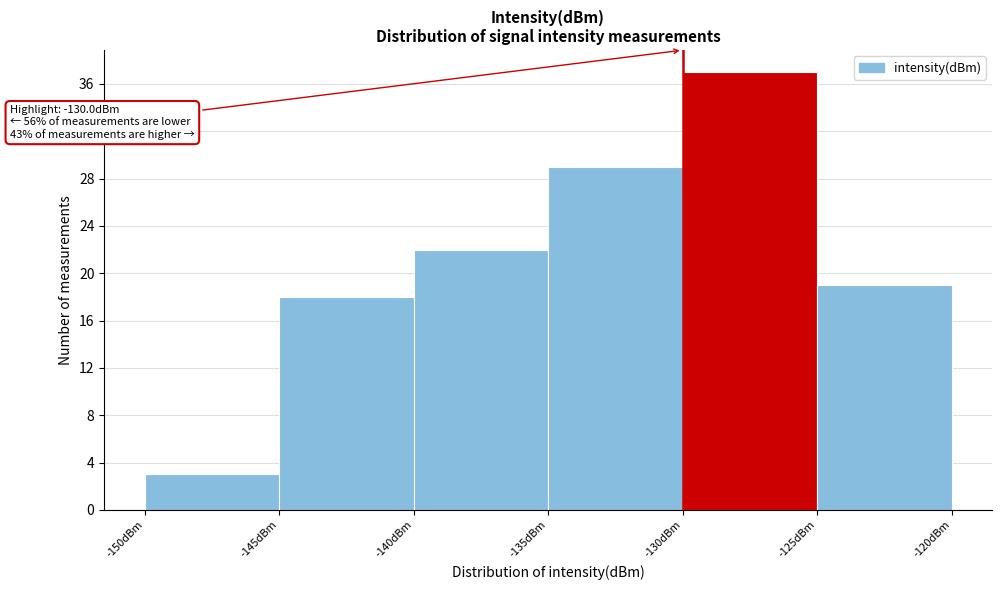

Which range on the x-axis has the tallest bar?

-130 to -125